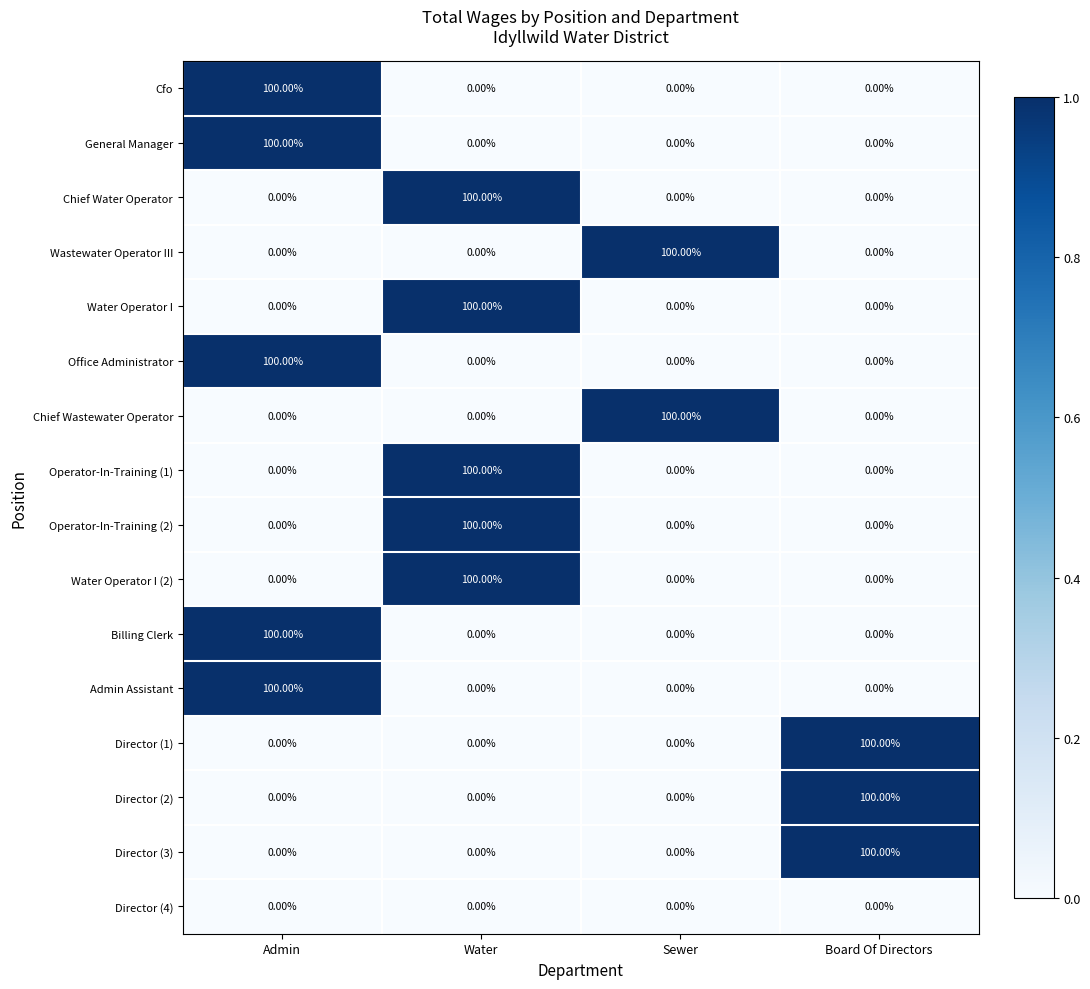

How many categories are shown in the chart?

4